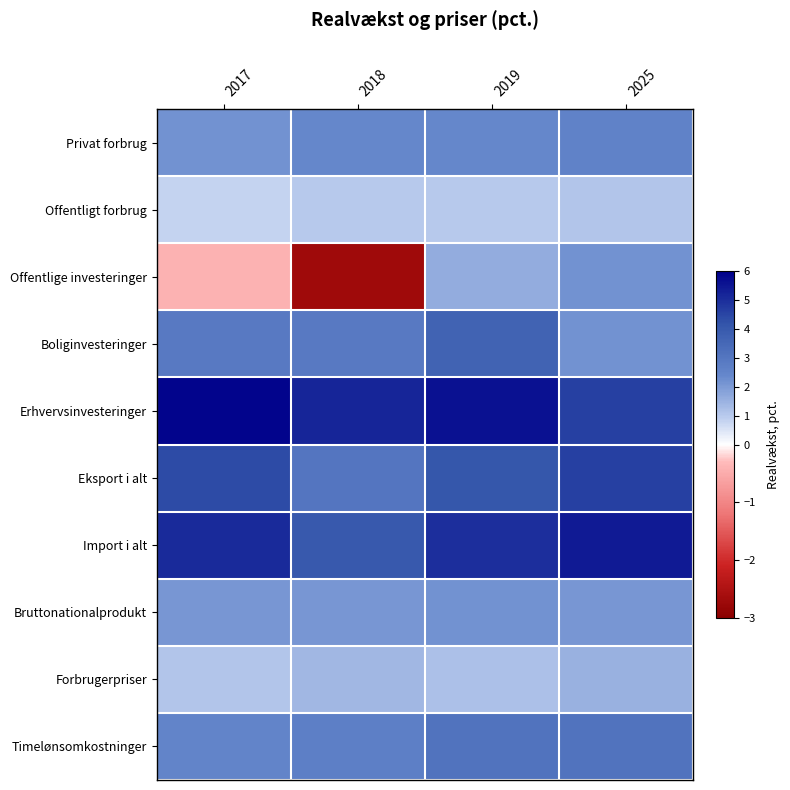

Reading left to right, extract all data points from this chart.

Privat forbrug: 2017=2.2	2018=2.4	2019=2.4	2025=2.6
Offentligt forbrug: 2017=0.8	2018=1.0	2019=1.0	2025=1.1
Offentlige investeringer: 2017=-0.4	2018=-2.7	2019=1.6	2025=2.2
Boliginvesteringer: 2017=2.9	2018=2.9	2019=3.7	2025=2.2
Erhvervsinvesteringer: 2017=5.9	2018=5.2	2019=5.6	2025=4.6
Eksport i alt: 2017=4.4	2018=3.0	2019=4.1	2025=4.6
Import i alt: 2017=5.1	2018=4.0	2019=5.0	2025=5.4
Bruttonationalprodukt: 2017=2.1	2018=2.1	2019=2.2	2025=2.1
Forbrugerpriser: 2017=1.1	2018=1.4	2019=1.2	2025=1.5
Timelønsomkostninger: 2017=2.5	2018=2.7	2019=3.1	2025=3.1